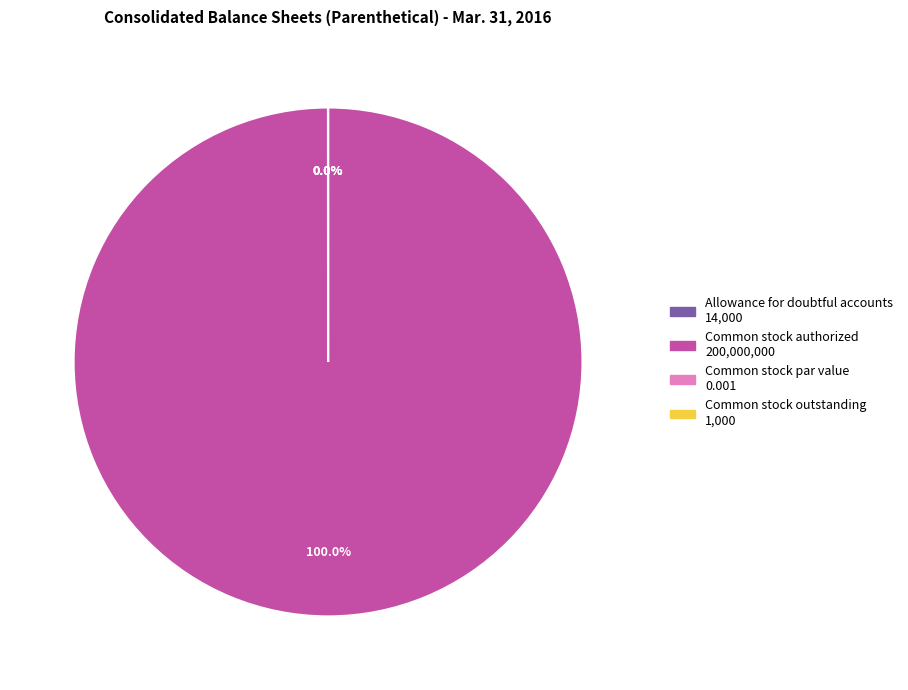

Rank the categories by value from highest to lowest.

Common stock authorized, Allowance for doubtful accounts, Common stock outstanding, Common stock par value